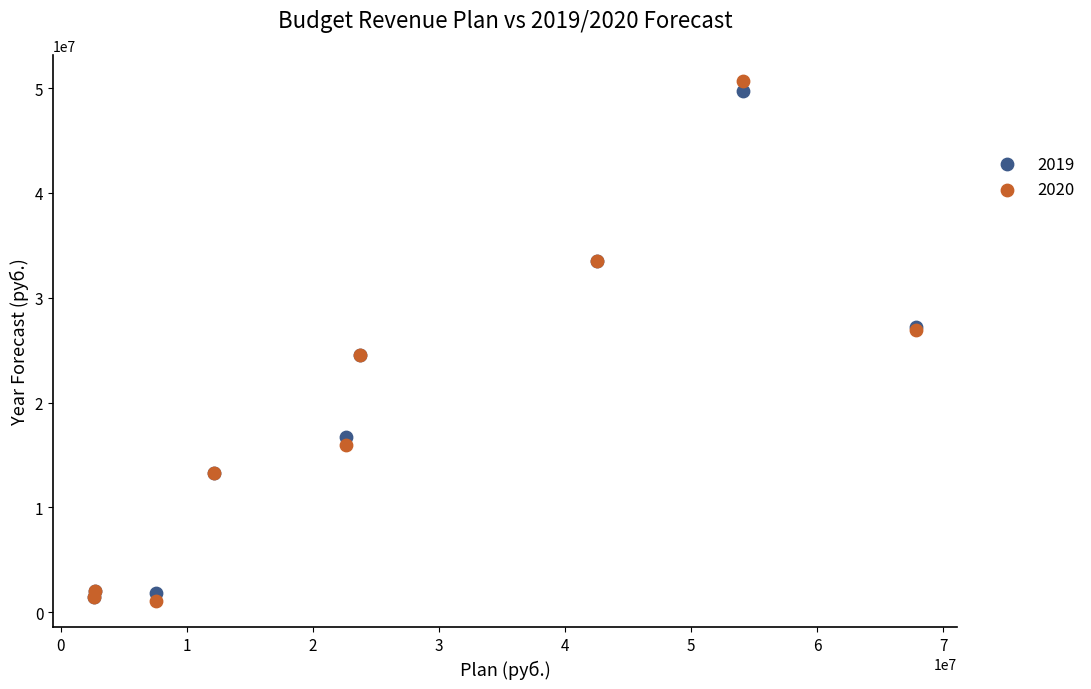

What are all the series names shown in the legend?

2019, 2020